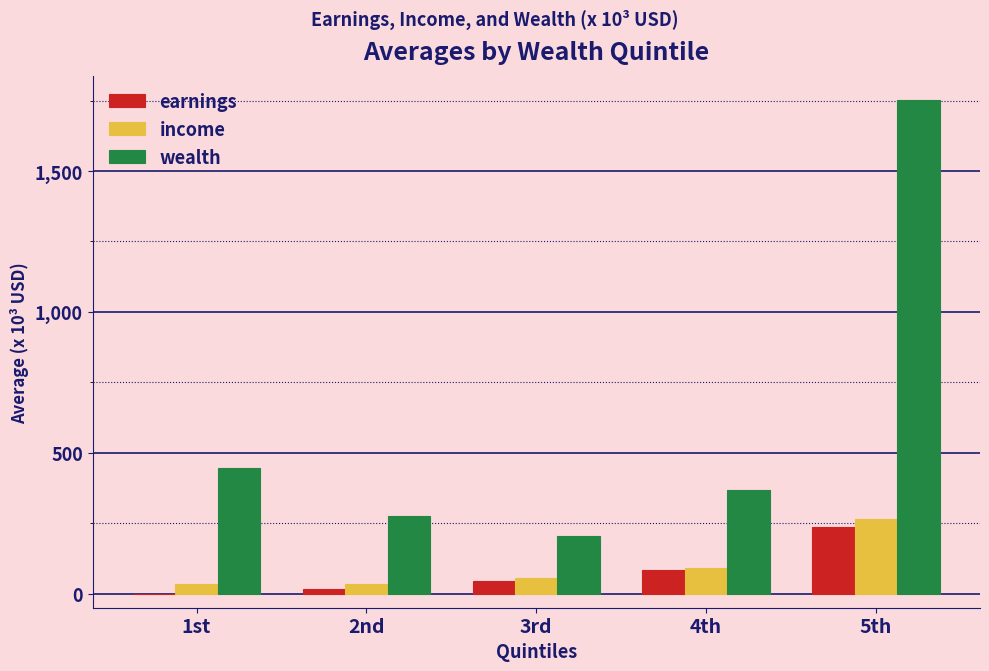

What is the sum of the earnings values at 5th and 4th?

318.7